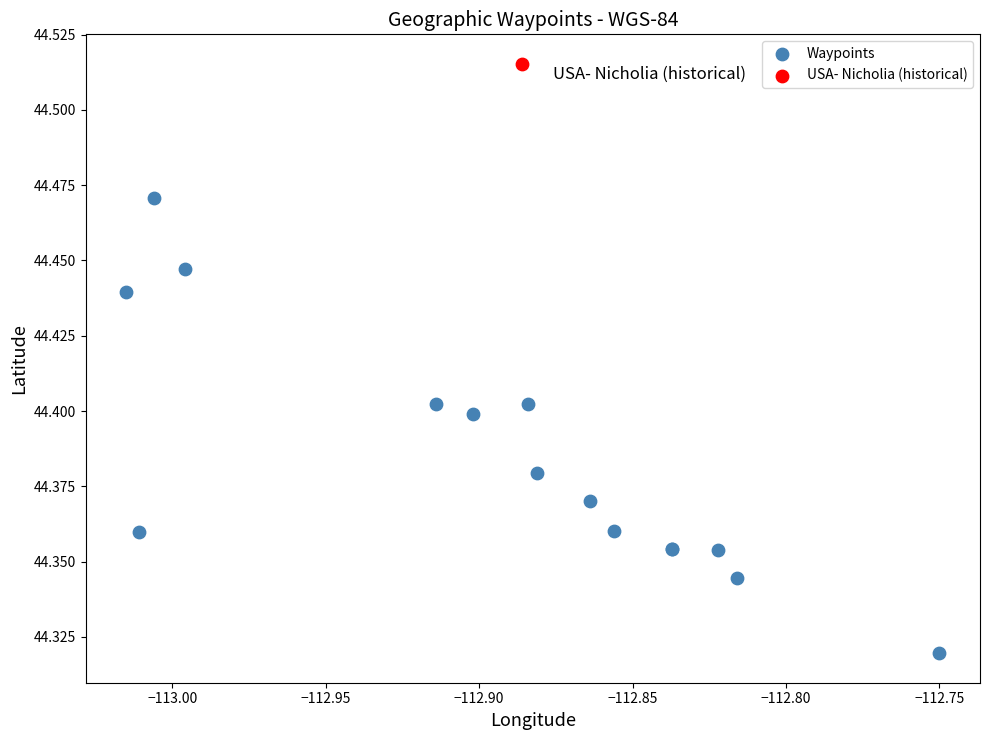

What are all the series names shown in the legend?

Waypoints, USA- Nicholia (historical)